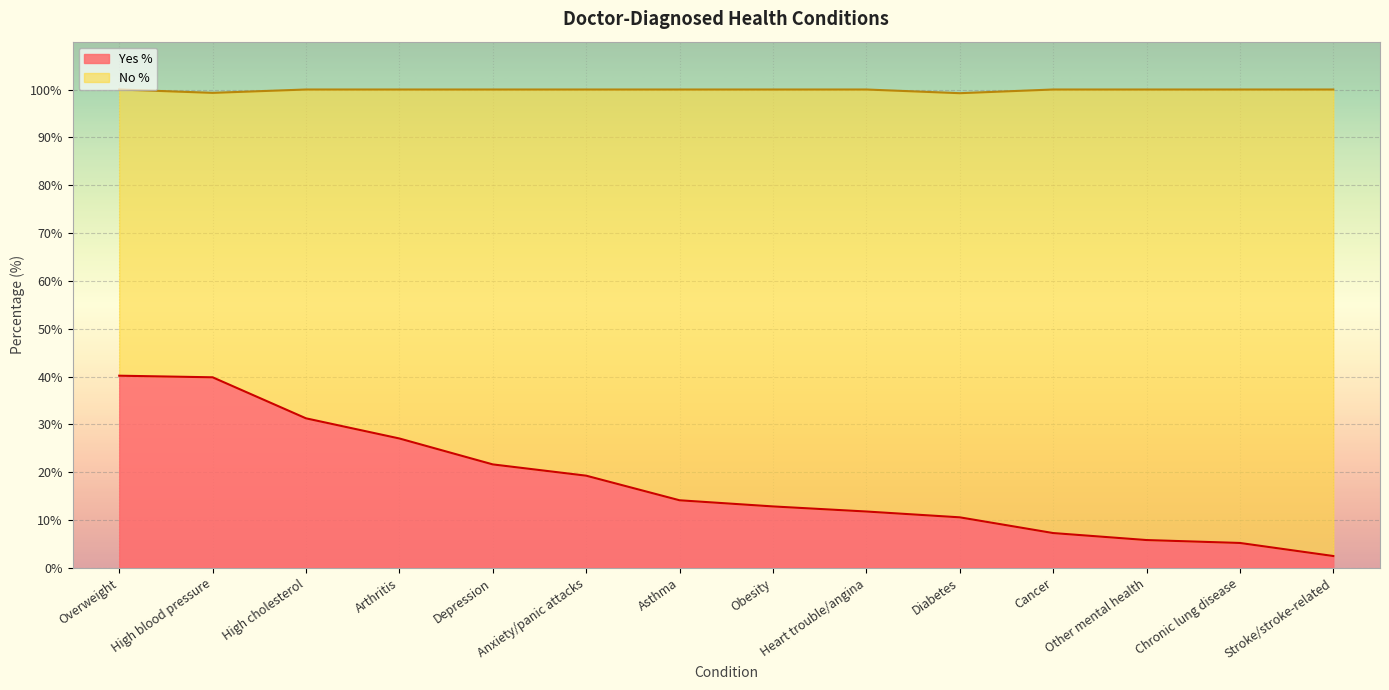

What is the ratio of the value at Other mental health to the value at High cholesterol?

0.2